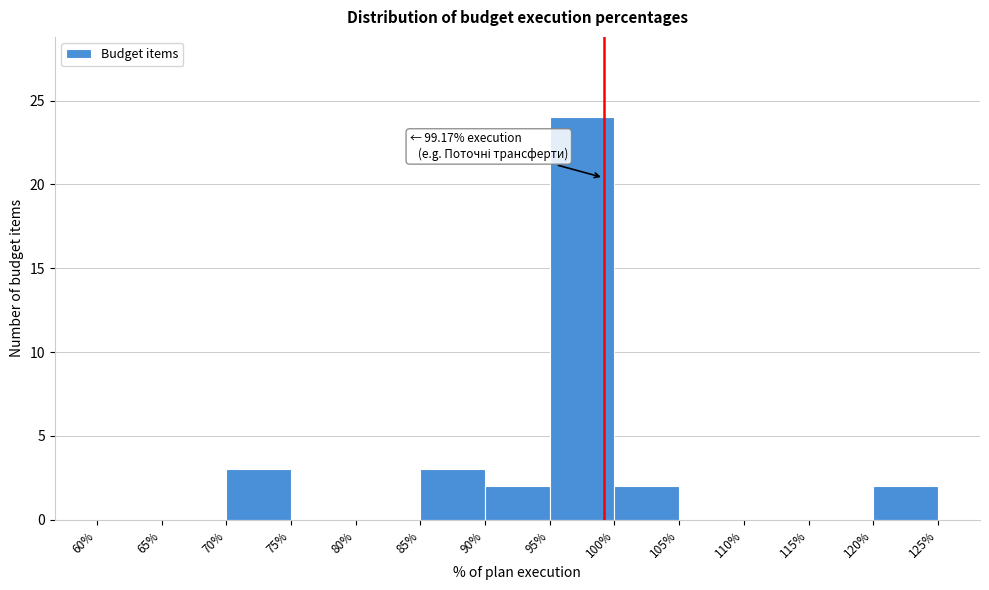

Over which range of the x-axis is the bar tallest?

95% to 100%